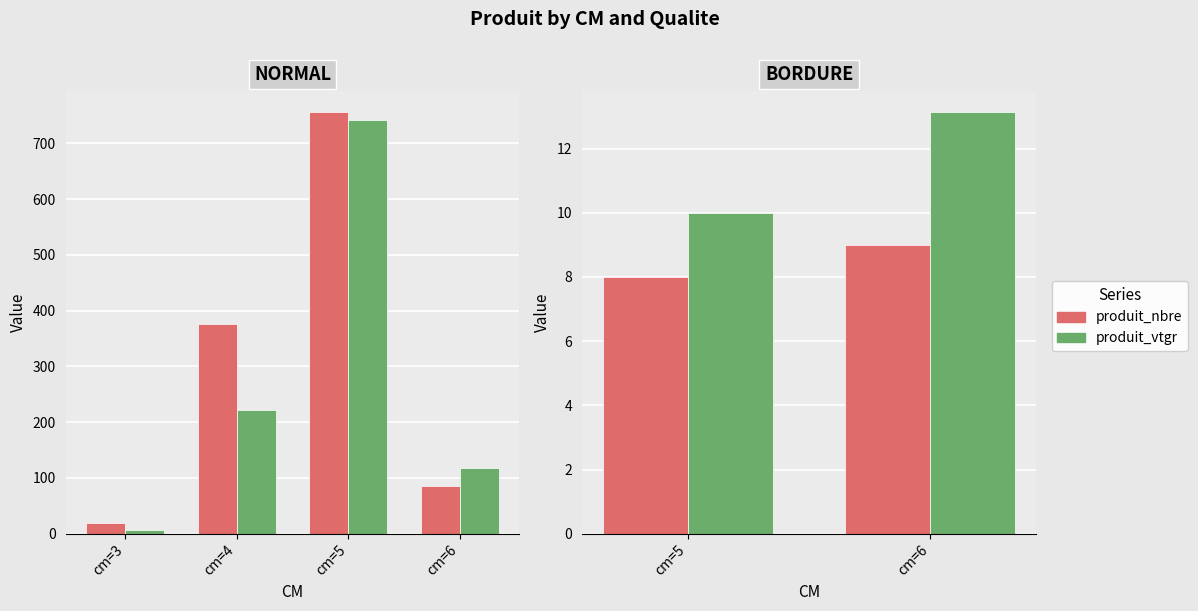

What are all the series names shown in the legend?

produit_nbre, produit_vtgr